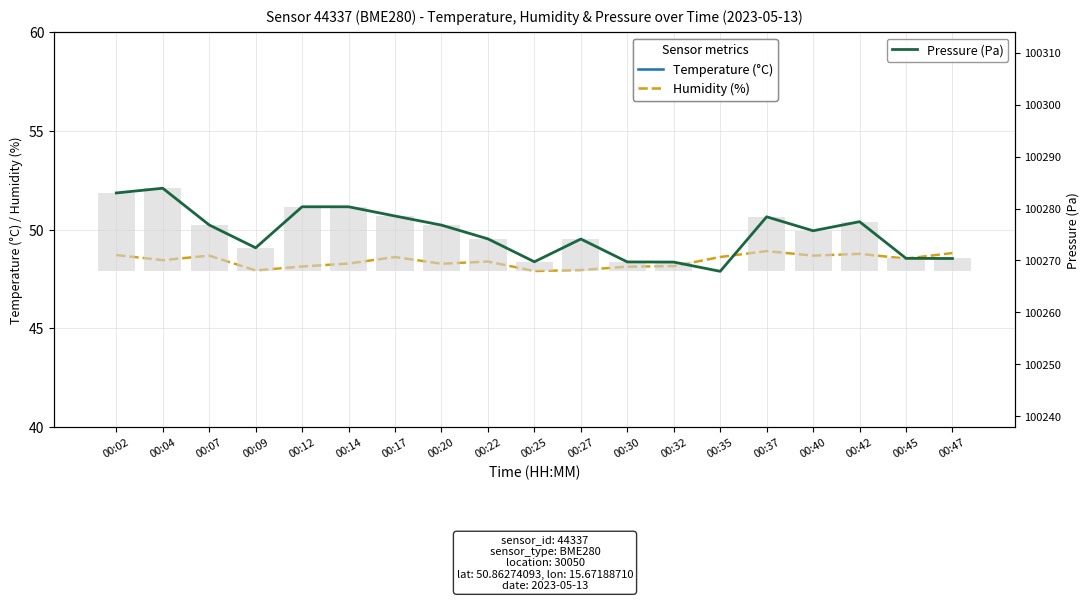

What is the difference between the Humidity (%) values at 00:17 and 00:30?

0.5